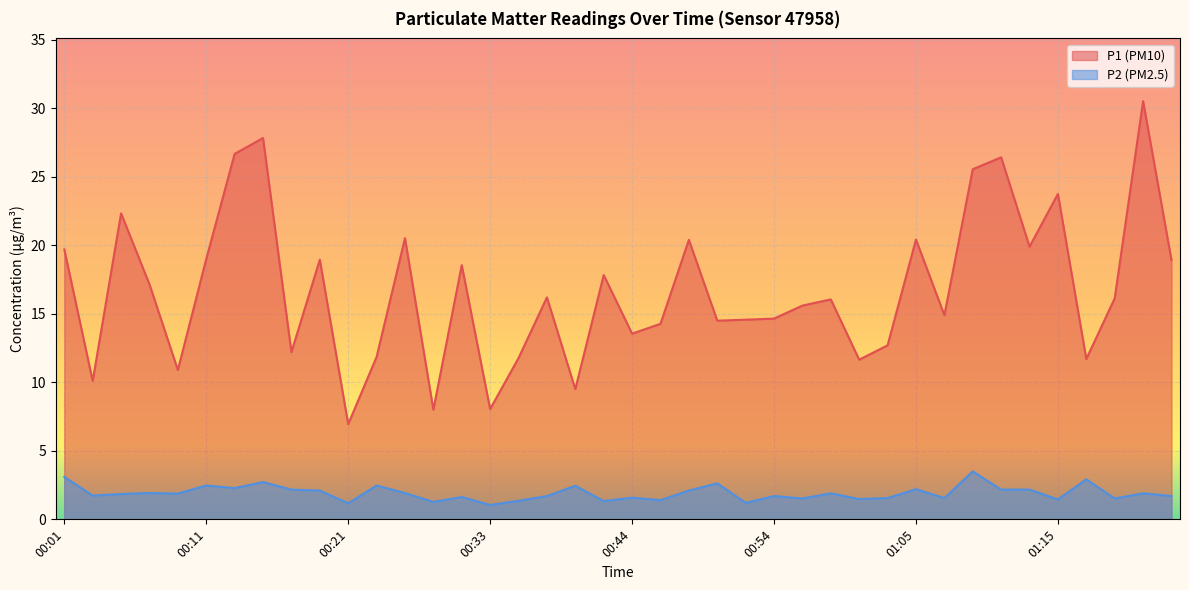

Reading right to left, extract all data points from this chart.

P1: 01:24=18.9	01:21=30.5	01:19=16.1	01:17=11.7	01:15=23.8	01:13=19.9	01:11=26.4	01:09=25.6	01:07=14.9	01:05=20.4	01:03=12.7	01:00=11.7	00:58=16.1	00:56=15.6	00:54=14.7	00:52=14.6	00:50=14.5	00:48=20.4	00:46=14.3	00:44=13.6	00:42=17.8	00:40=9.5	00:38=16.2	00:36=11.8	00:33=8.1	00:31=18.6	00:29=8.0	00:27=20.5	00:25=11.8	00:21=7.0	00:19=18.9	00:17=12.2	00:15=27.8	00:13=26.7	00:11=19.0	00:09=10.9	00:07=17.1	00:05=22.3	00:03=10.1	00:01=19.7
P2: 01:24=1.7	01:21=1.9	01:19=1.5	01:17=2.9	01:15=1.4	01:13=2.2	01:11=2.2	01:09=3.5	01:07=1.6	01:05=2.2	01:03=1.6	01:00=1.5	00:58=1.9	00:56=1.5	00:54=1.7	00:52=1.2	00:50=2.6	00:48=2.1	00:46=1.4	00:44=1.6	00:42=1.3	00:40=2.5	00:38=1.7	00:36=1.4	00:33=1.1	00:31=1.6	00:29=1.3	00:27=1.9	00:25=2.5	00:21=1.2	00:19=2.1	00:17=2.2	00:15=2.7	00:13=2.3	00:11=2.5	00:09=1.9	00:07=1.9	00:05=1.9	00:03=1.7	00:01=3.1